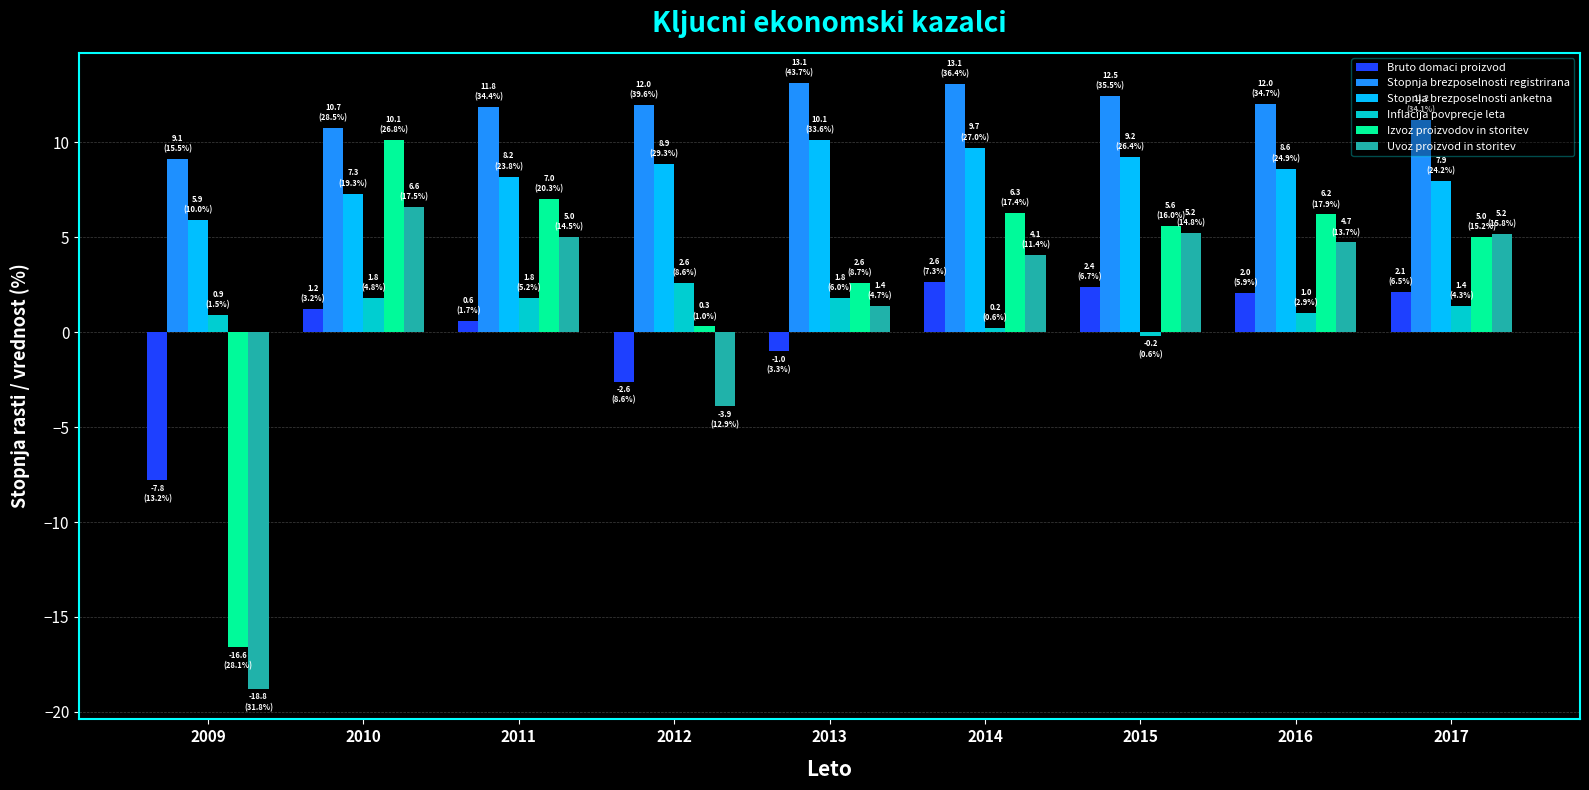

What is the difference between the maximum and minimum values in the Bruto domaci proizvod series?

10.4